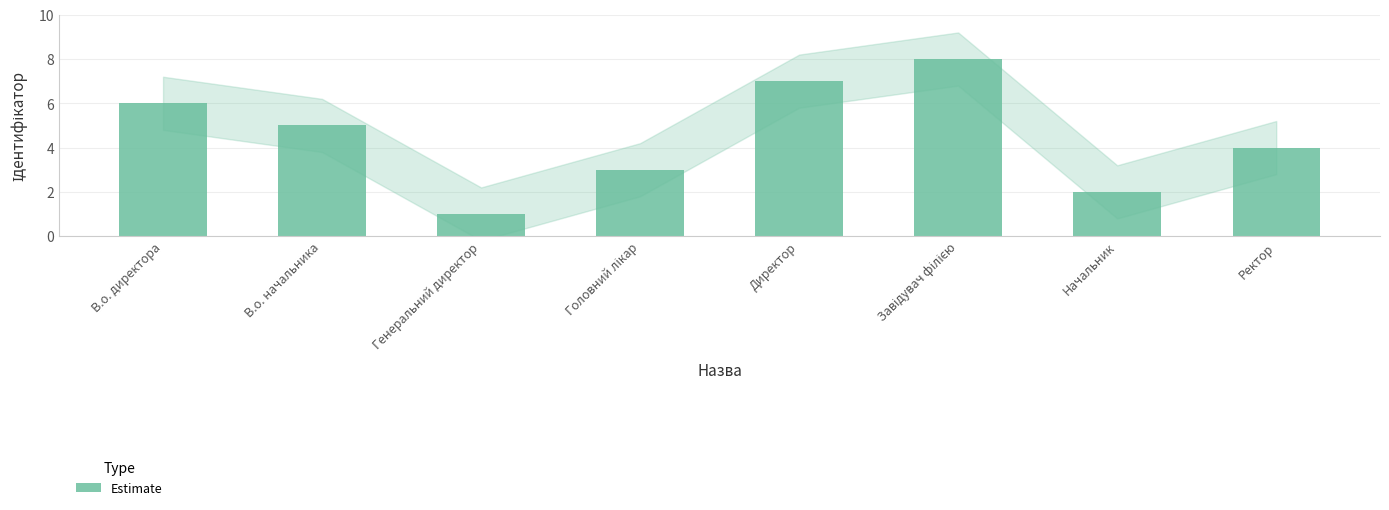

Reading left to right, what are all the values shown in this chart?

6	5	1	3	7	8	2	4